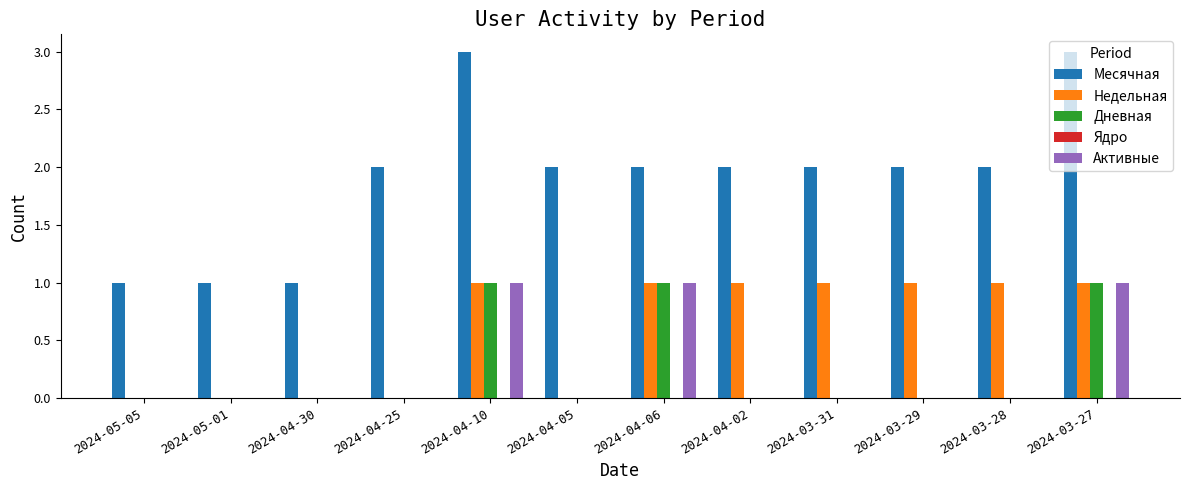

Which series changed the most between 2024-04-25 and 2024-03-28?

Недельная